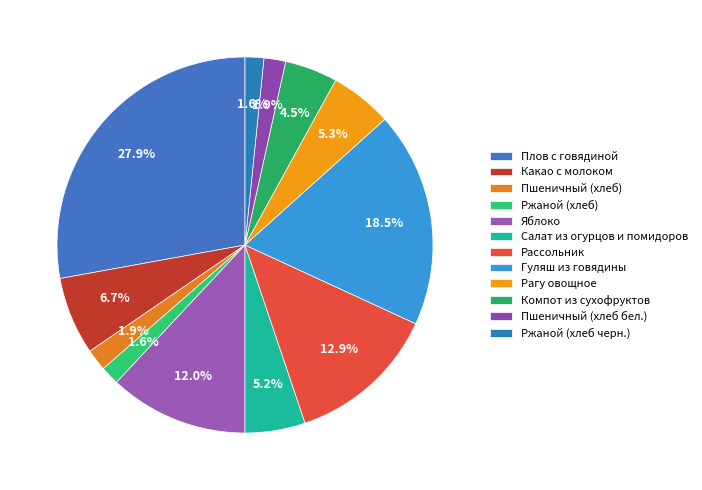

How many segments does this pie chart have?

12